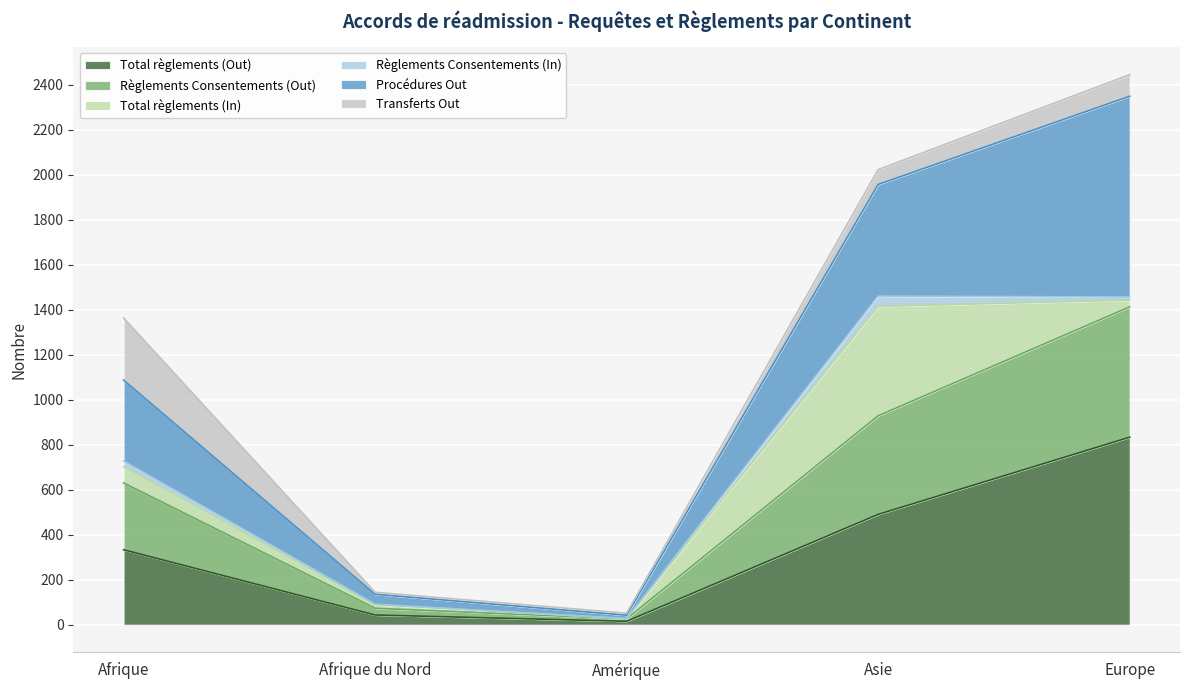

True or false: Règlements Consentements (Out) has more than 1 interior local peaks.

False